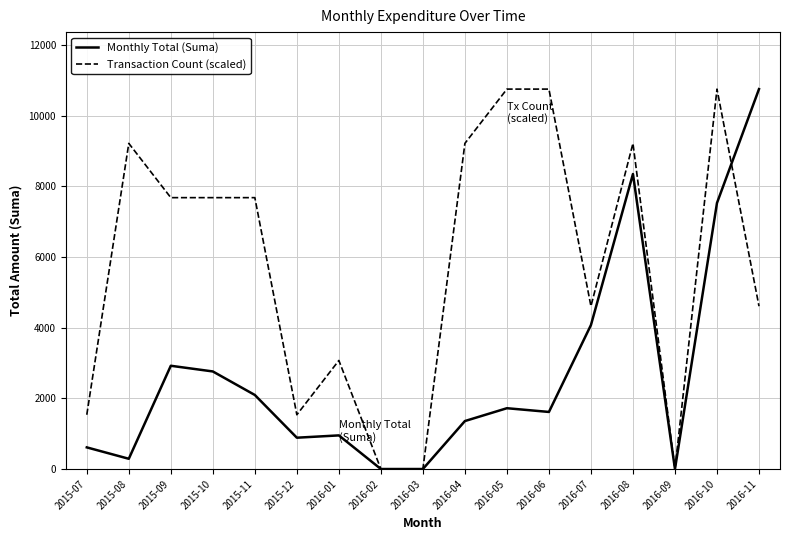

True or false: Transaction Count (scaled) has a value of 7678.6 at 2015-10.

True